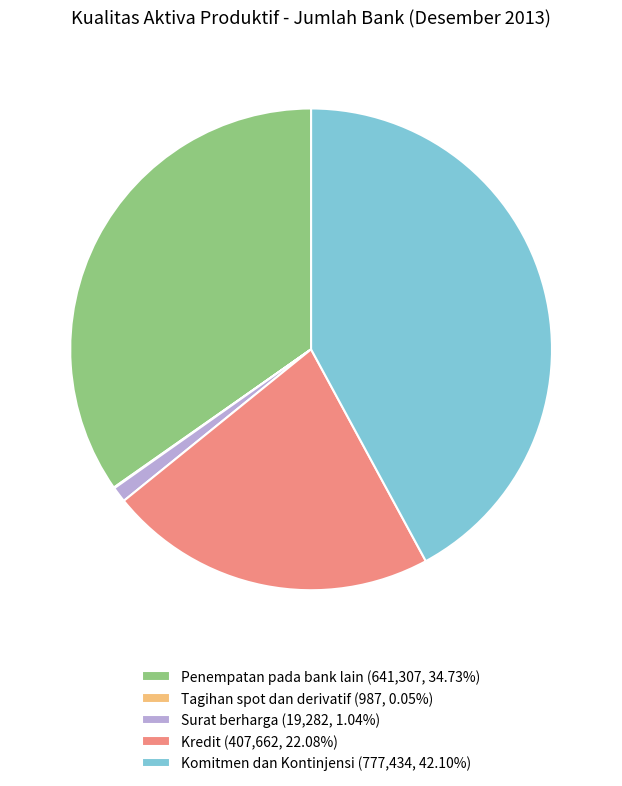

Does any single category account for the majority?

No